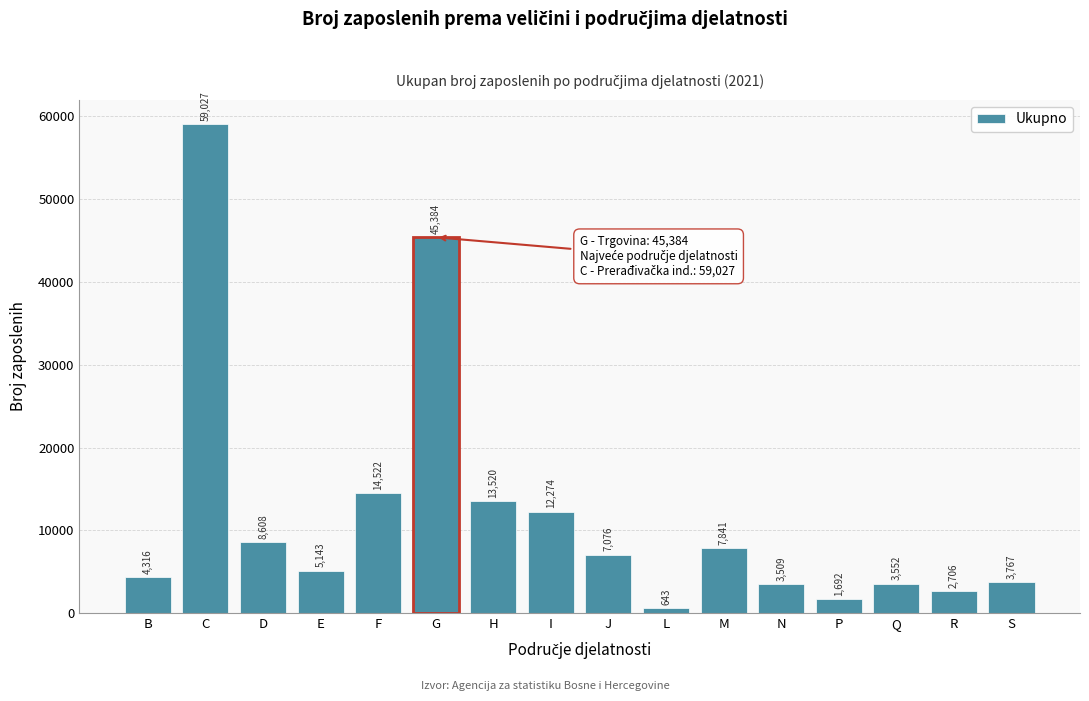

Reading left to right, what are all the values shown in this chart?

4316	59027	8608	5143	14522	45384	13520	12274	7076	643	7841	3509	1692	3552	2706	3767